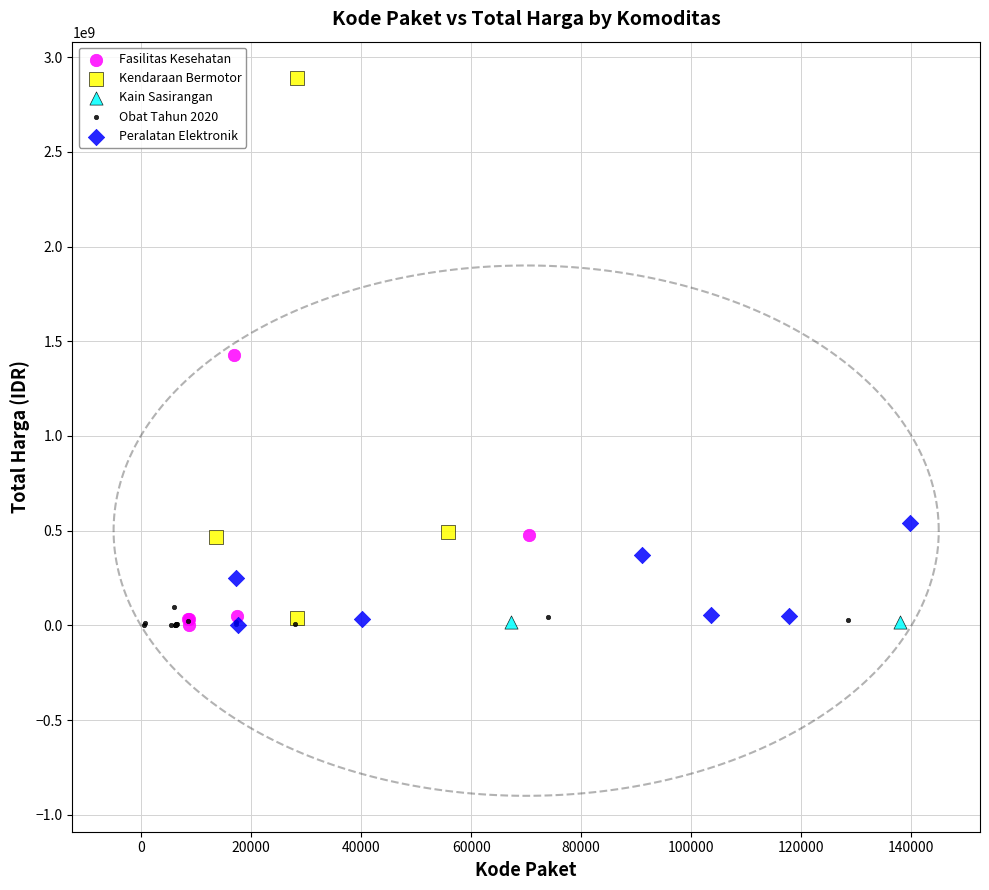

Which series has the widest spread of Y values?

Kendaraan Bermotor